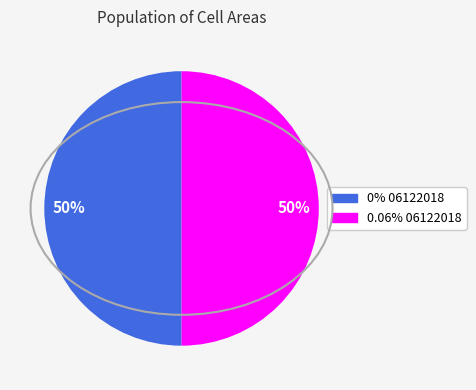

What percentage is the 0% 06122018 slice, to the nearest percent?

50%